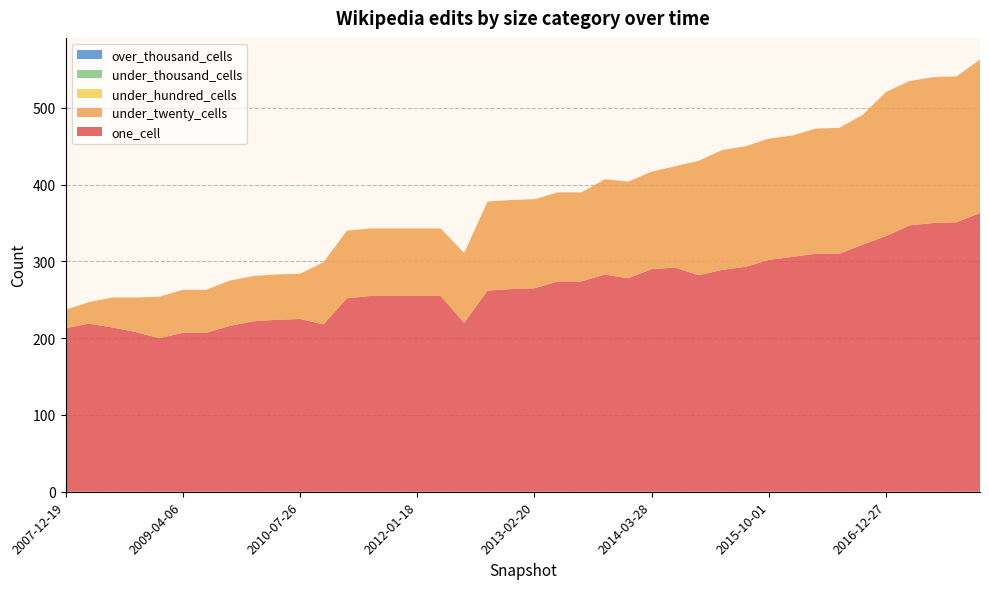

Reading left to right, extract all data points from this chart.

one_cell: 2007-12-19=213	2008-04-01=219	2008-06-27=214	2008-10-10=208	2008-12-17=200	2009-04-06=207	2009-06-17=207	2009-09-25=216	2009-12-16=222	2010-04-01=224	2010-07-26=225	2010-11-17=218	2011-02-21=252	2011-06-10=255	2011-09-05=255	2012-01-18=255	2012-03-26=255	2012-07-13=220	2012-10-31=262	2012-12-11=264	2013-02-20=265	2013-05-21=274	2013-07-09=274	2013-09-10=283	2013-12-20=278	2014-03-28=290	2014-09-08=292	2015-01-19=282	2015-04-09=289	2015-07-03=293	2015-10-01=302	2016-01-04=306	2016-04-05=310	2016-07-04=310	2016-10-07=322	2016-12-27=333	2017-04-12=347	2017-07-24=350	2017-10-12=351	2017-12-22=363
under_twenty_cells: 2007-12-19=24	2008-04-01=28	2008-06-27=39	2008-10-10=45	2008-12-17=54	2009-04-06=56	2009-06-17=56	2009-09-25=59	2009-12-16=59	2010-04-01=59	2010-07-26=59	2010-11-17=81	2011-02-21=88	2011-06-10=88	2011-09-05=88	2012-01-18=88	2012-03-26=88	2012-07-13=91	2012-10-31=116	2012-12-11=116	2013-02-20=116	2013-05-21=116	2013-07-09=116	2013-09-10=124	2013-12-20=126	2014-03-28=127	2014-09-08=132	2015-01-19=149	2015-04-09=156	2015-07-03=157	2015-10-01=158	2016-01-04=158	2016-04-05=163	2016-07-04=164	2016-10-07=169	2016-12-27=188	2017-04-12=188	2017-07-24=190	2017-10-12=190	2017-12-22=200
under_hundred_cells: 2007-12-19=0	2008-04-01=0	2008-06-27=0	2008-10-10=0	2008-12-17=0	2009-04-06=0	2009-06-17=0	2009-09-25=0	2009-12-16=0	2010-04-01=0	2010-07-26=0	2010-11-17=0	2011-02-21=0	2011-06-10=0	2011-09-05=0	2012-01-18=0	2012-03-26=0	2012-07-13=0	2012-10-31=0	2012-12-11=0	2013-02-20=0	2013-05-21=0	2013-07-09=0	2013-09-10=0	2013-12-20=0	2014-03-28=0	2014-09-08=0	2015-01-19=0	2015-04-09=0	2015-07-03=0	2015-10-01=0	2016-01-04=0	2016-04-05=0	2016-07-04=0	2016-10-07=0	2016-12-27=0	2017-04-12=0	2017-07-24=0	2017-10-12=0	2017-12-22=0
under_thousand_cells: 2007-12-19=0	2008-04-01=0	2008-06-27=0	2008-10-10=0	2008-12-17=0	2009-04-06=0	2009-06-17=0	2009-09-25=0	2009-12-16=0	2010-04-01=0	2010-07-26=0	2010-11-17=0	2011-02-21=0	2011-06-10=0	2011-09-05=0	2012-01-18=0	2012-03-26=0	2012-07-13=0	2012-10-31=0	2012-12-11=0	2013-02-20=0	2013-05-21=0	2013-07-09=0	2013-09-10=0	2013-12-20=0	2014-03-28=0	2014-09-08=0	2015-01-19=0	2015-04-09=0	2015-07-03=0	2015-10-01=0	2016-01-04=0	2016-04-05=0	2016-07-04=0	2016-10-07=0	2016-12-27=0	2017-04-12=0	2017-07-24=0	2017-10-12=0	2017-12-22=0
over_thousand_cells: 2007-12-19=0	2008-04-01=0	2008-06-27=0	2008-10-10=0	2008-12-17=0	2009-04-06=0	2009-06-17=0	2009-09-25=0	2009-12-16=0	2010-04-01=0	2010-07-26=0	2010-11-17=0	2011-02-21=0	2011-06-10=0	2011-09-05=0	2012-01-18=0	2012-03-26=0	2012-07-13=0	2012-10-31=0	2012-12-11=0	2013-02-20=0	2013-05-21=0	2013-07-09=0	2013-09-10=0	2013-12-20=0	2014-03-28=0	2014-09-08=0	2015-01-19=0	2015-04-09=0	2015-07-03=0	2015-10-01=0	2016-01-04=0	2016-04-05=0	2016-07-04=0	2016-10-07=0	2016-12-27=0	2017-04-12=0	2017-07-24=0	2017-10-12=0	2017-12-22=0